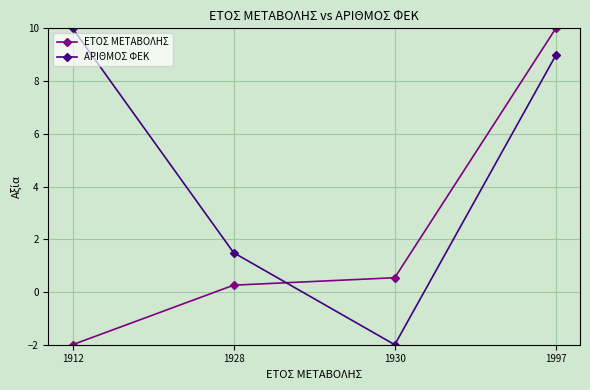

Reading left to right, transcribe all the data shown in this chart.

ΕΤΟΣ ΜΕΤΑΒΟΛΗΣ: -2.0	0.3	0.5	10.0
ΑΡΙΘΜΟΣ ΦΕΚ: 10.0	1.5	-2.0	9.0